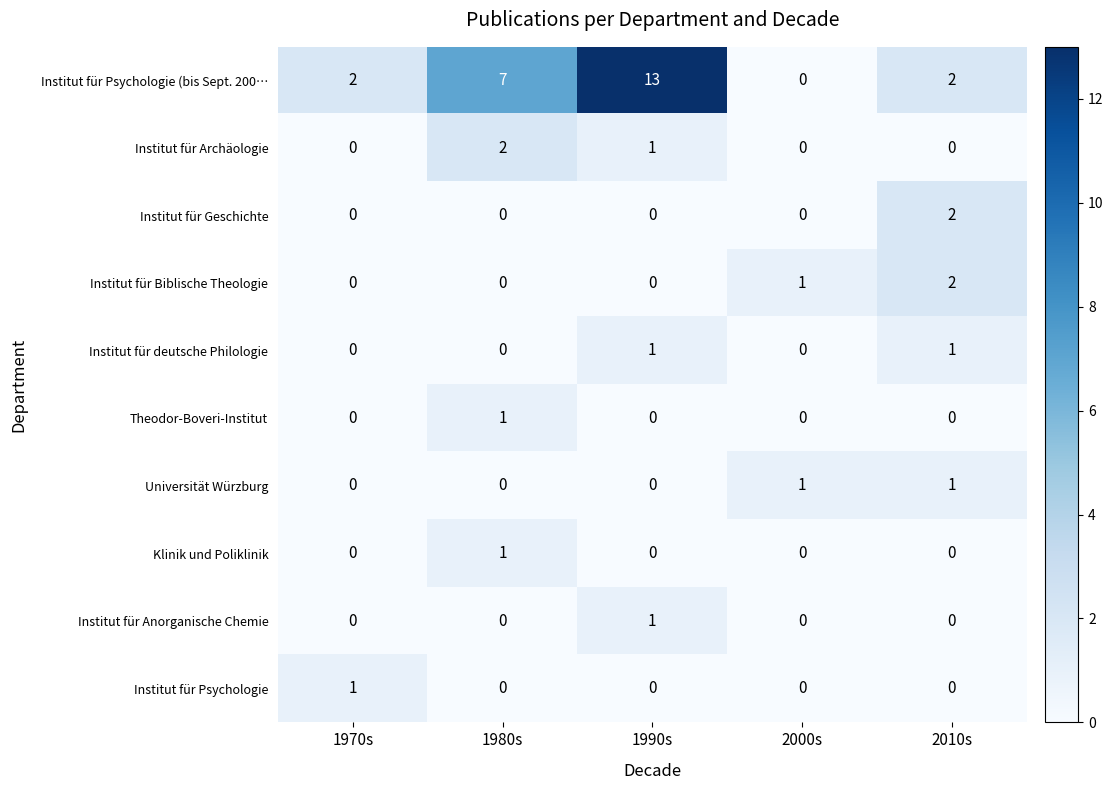

How many positive values does the Universität Würzburg series have?

2